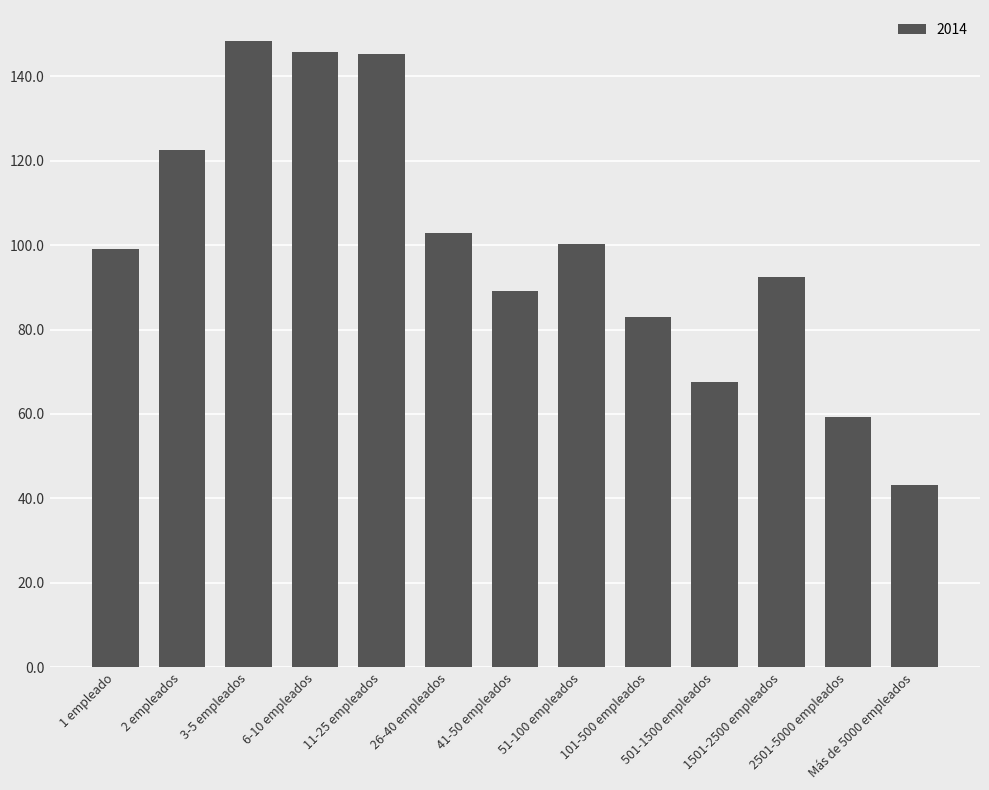

What is the average value?

99.9